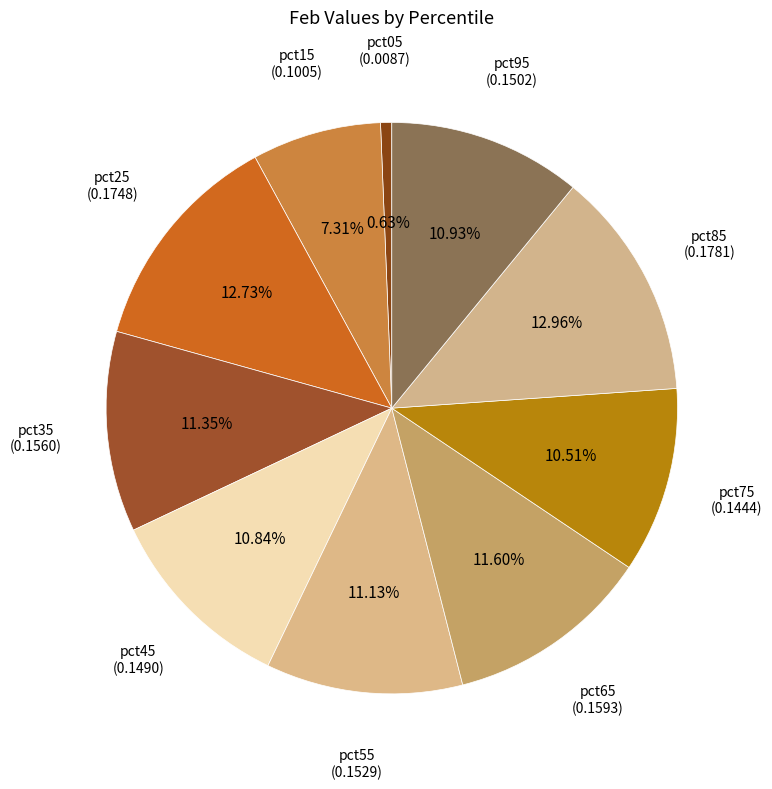

To the nearest percent, what is the combined percentage of pct05 and pct15?

8%